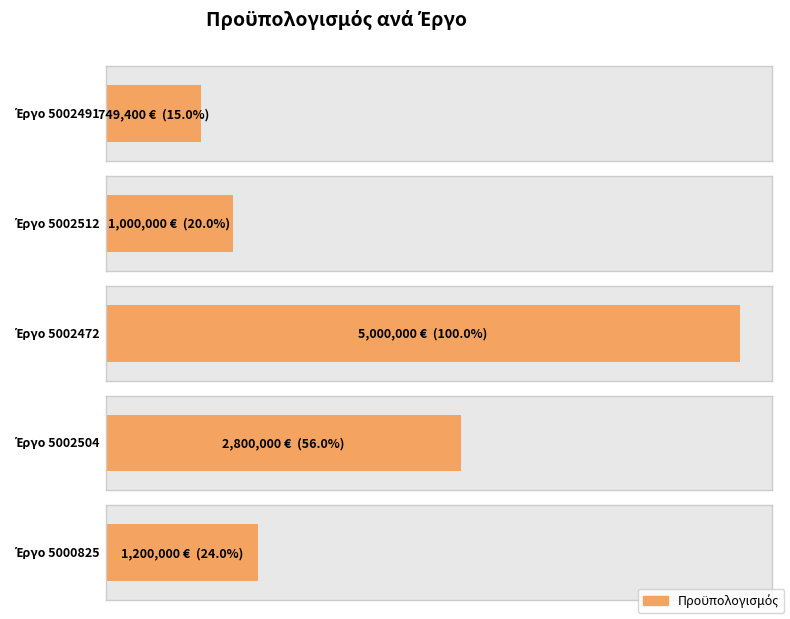

What is the label of the 5th bar from the left?

5000825